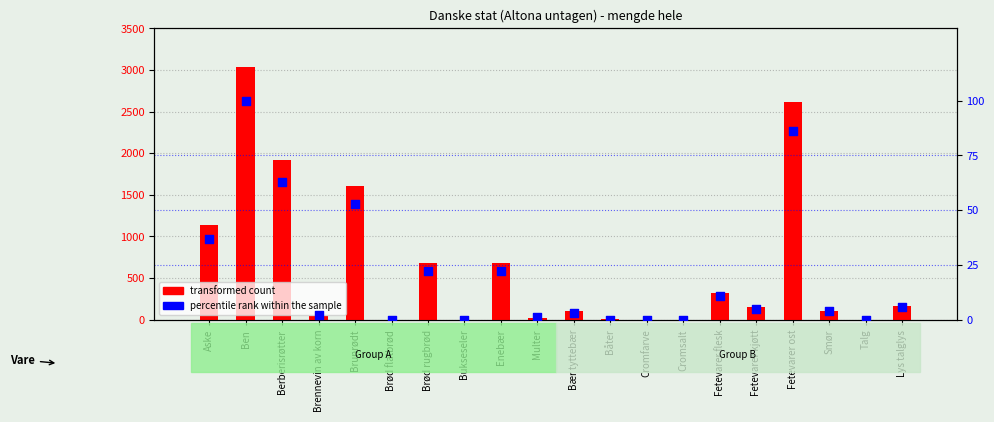

At which category is the sum across all series the highest?

Ben